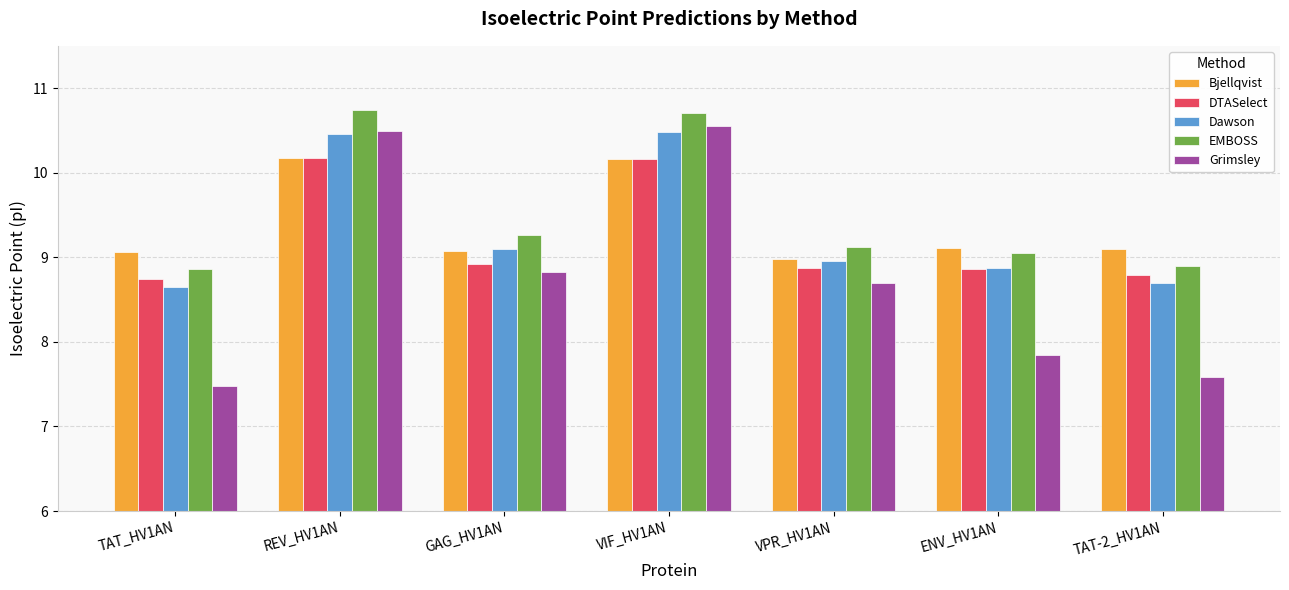

The EMBOSS series shows 8.9 at TAT-2_HV1AN. True or false?

True